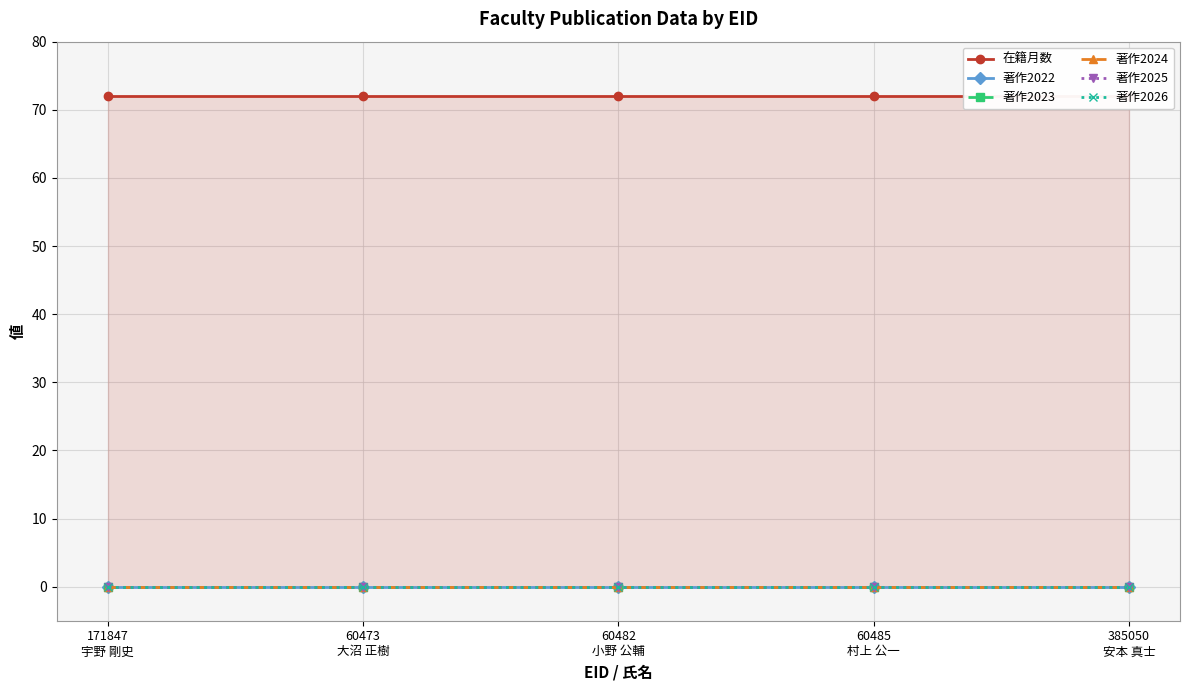

True or false: 著作2026 and 著作2022 intersect in this chart.

False